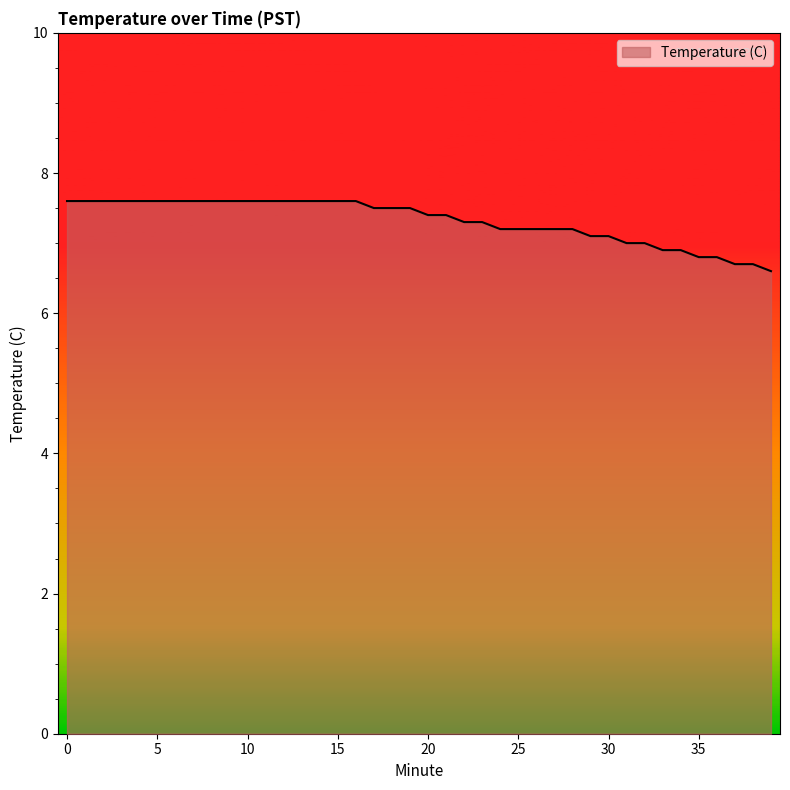

What is the greatest value displayed?

7.6